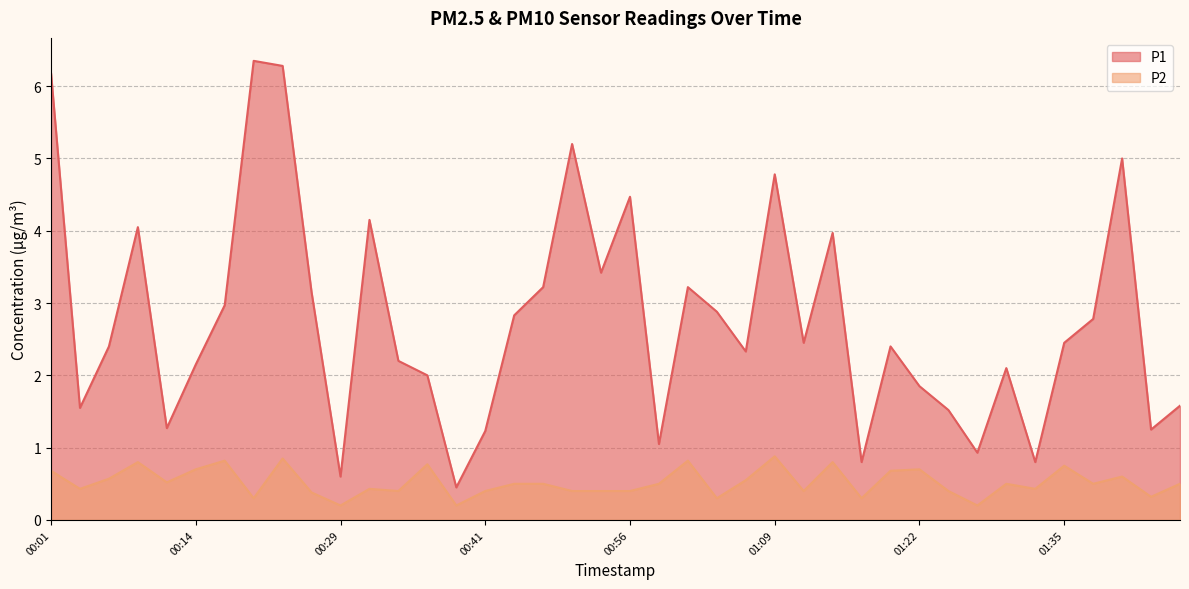

What position from the right is 01:09?

15